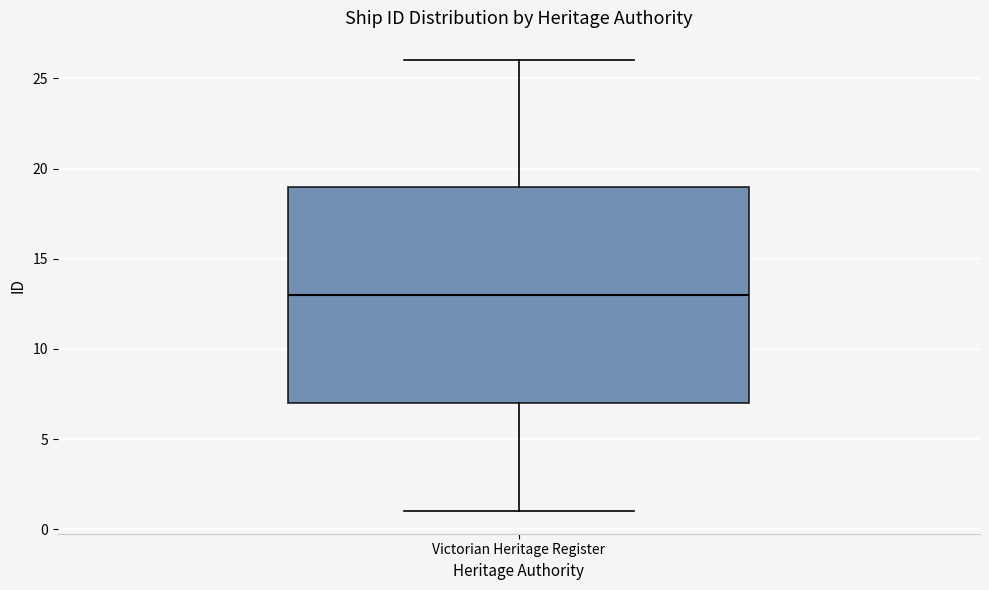

Transcribe this box plot: give where the median line is, the range the box spans, and where the two whiskers end, as read against the y-axis. The values are not printed on the chart, so give them approximately, as read against the axis.

median 13, box 7 to 19, whiskers 1 to 26